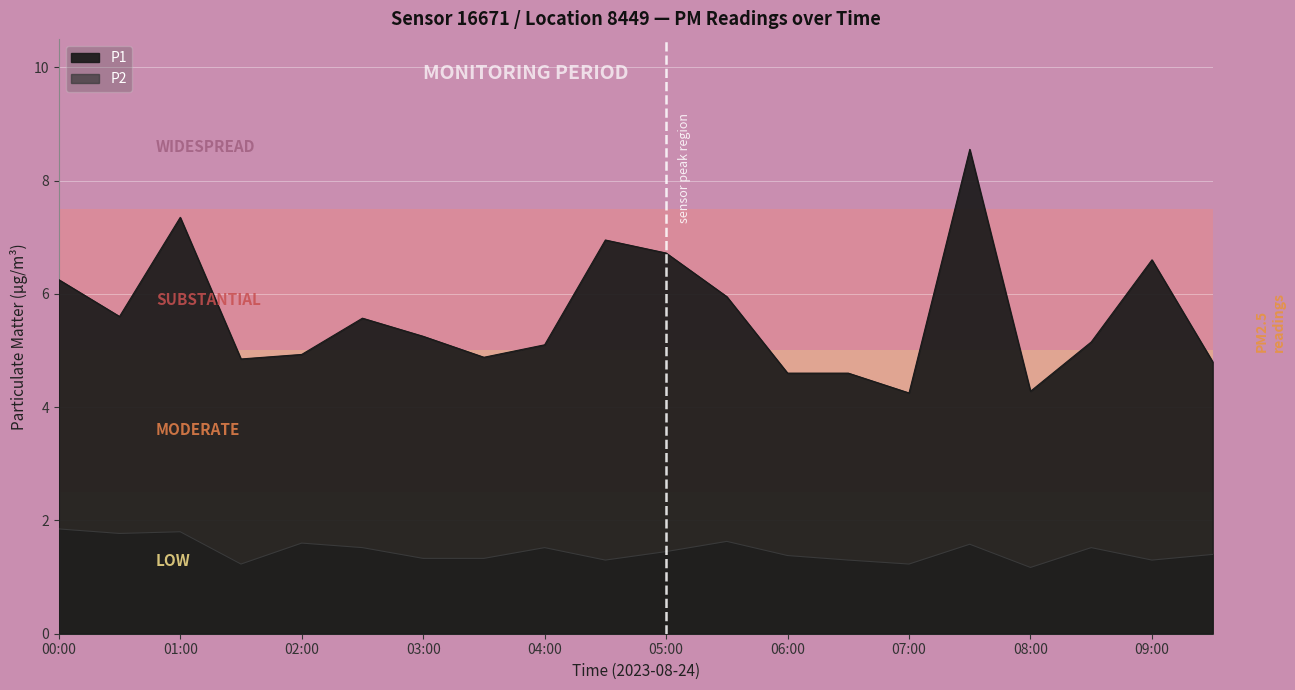

What is the sum of the P1 values at 03:00 and 04:30?

12.2